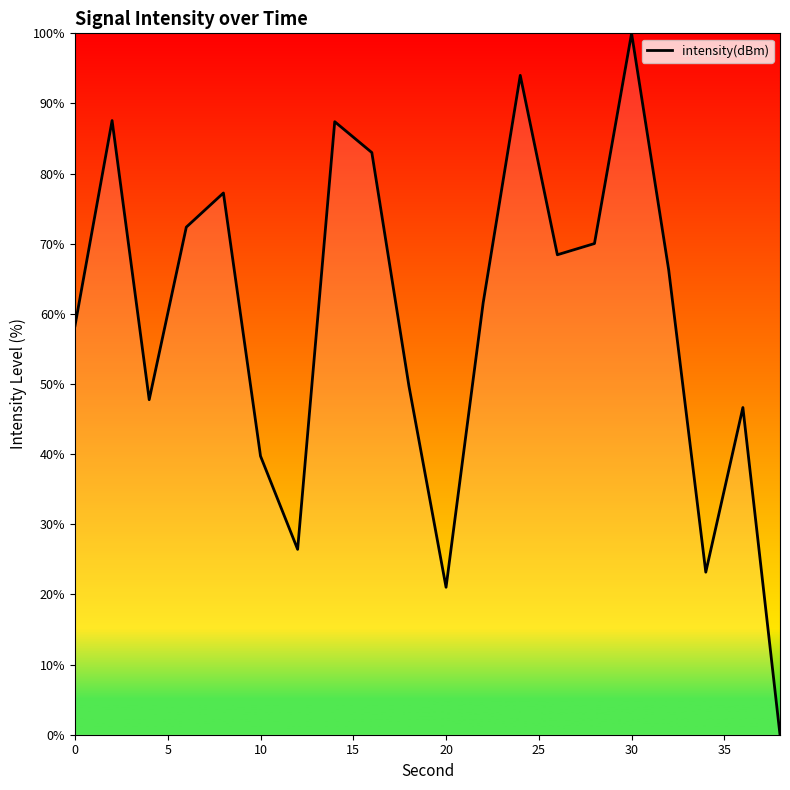

What is the difference between the maximum and minimum values?

100.0